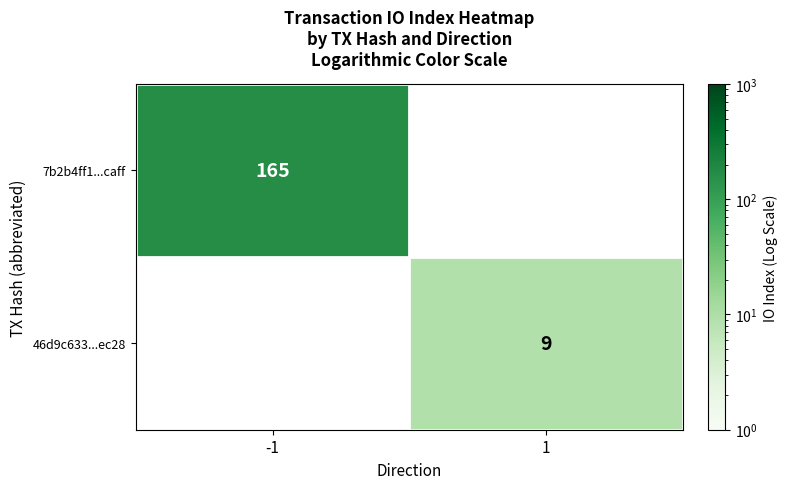

Between -1 and 1, which is larger?

1